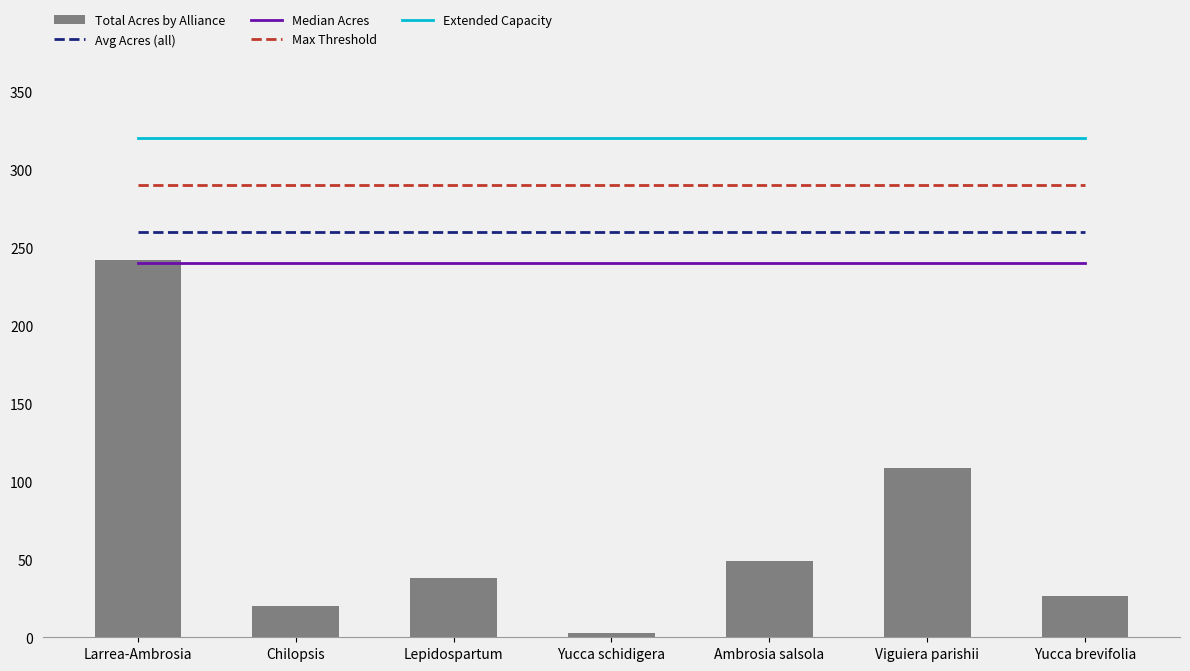

What is the label of the 5th bar from the right?

Lepidospartum